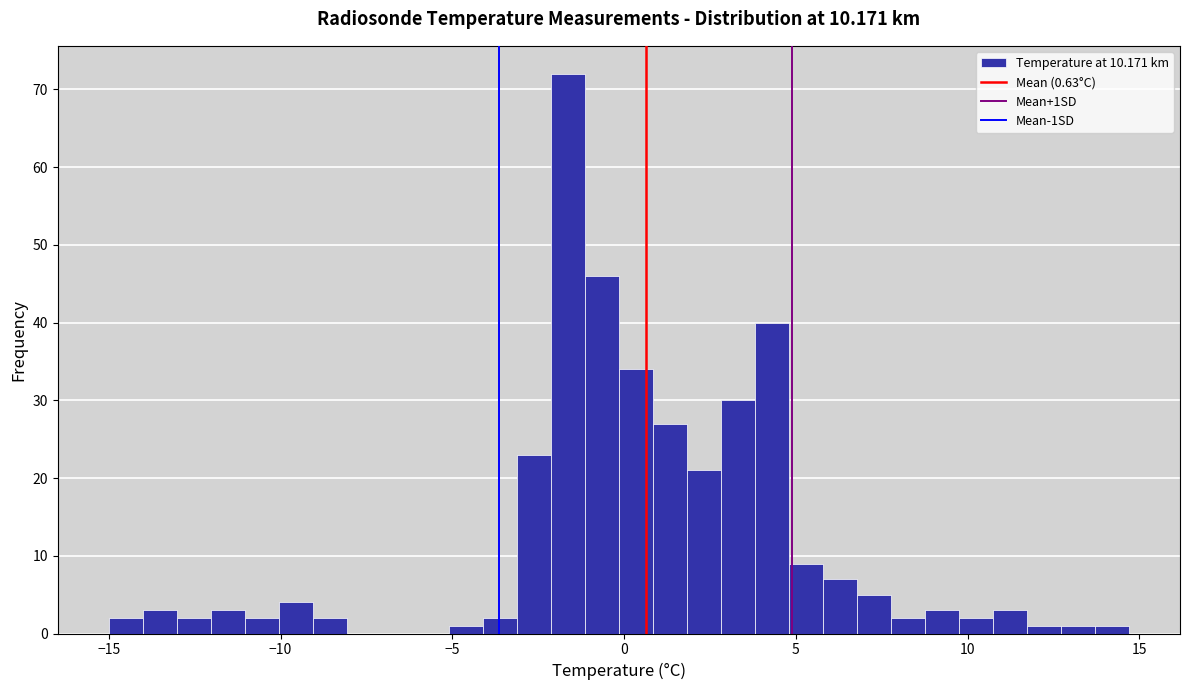

Read against the x-axis, roughly where is the centre of the tallest bar?

-1.5